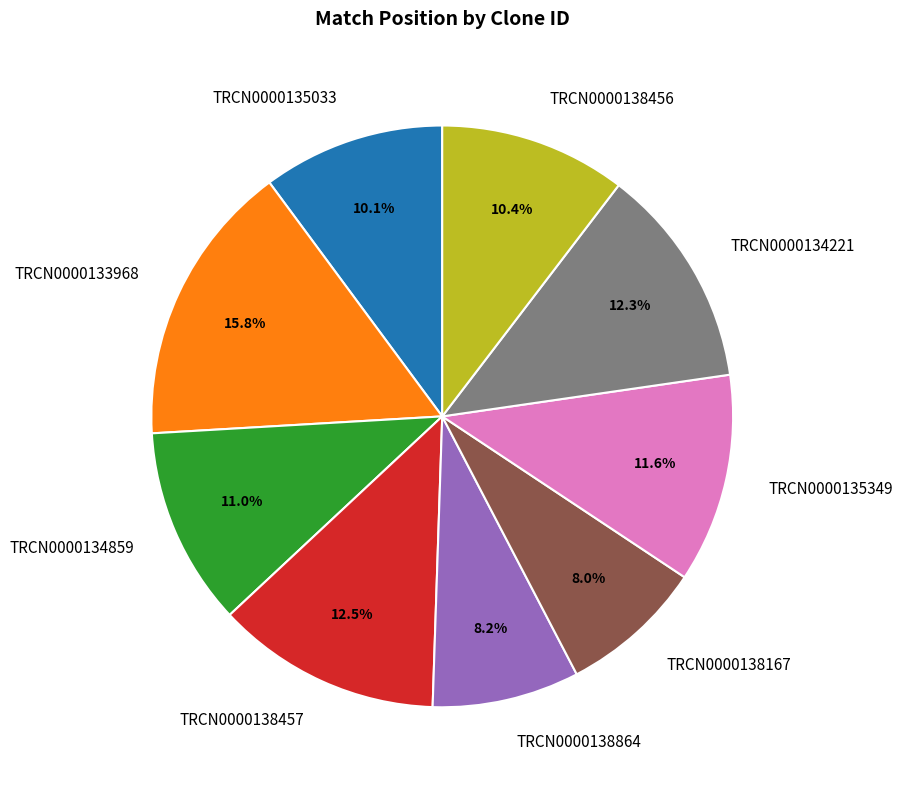

Between TRCN0000135349 and TRCN0000134859, which is larger?

TRCN0000135349